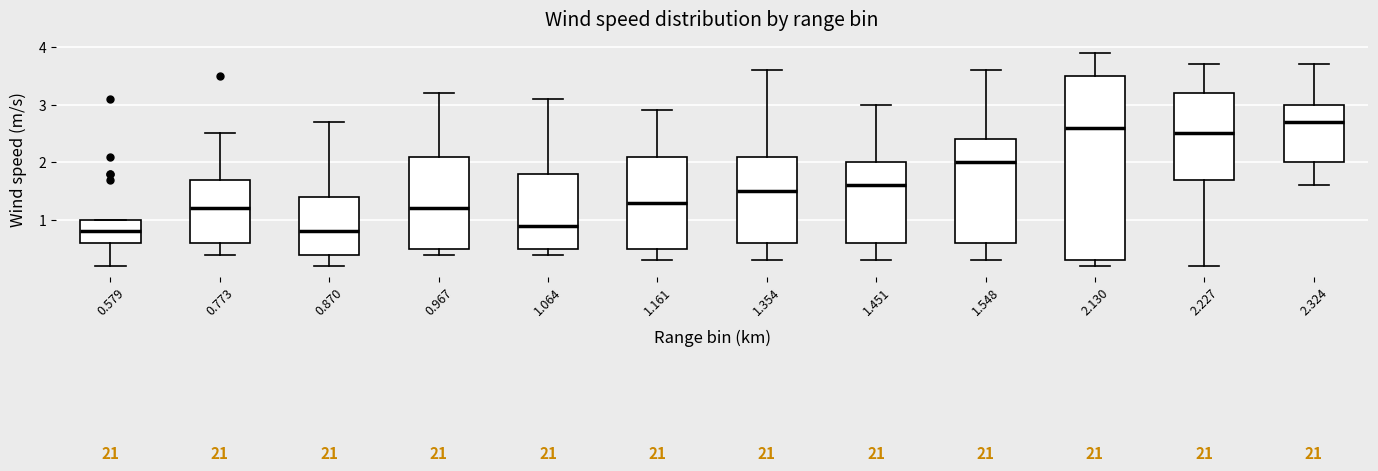

Which box has the highest median line?

2.324